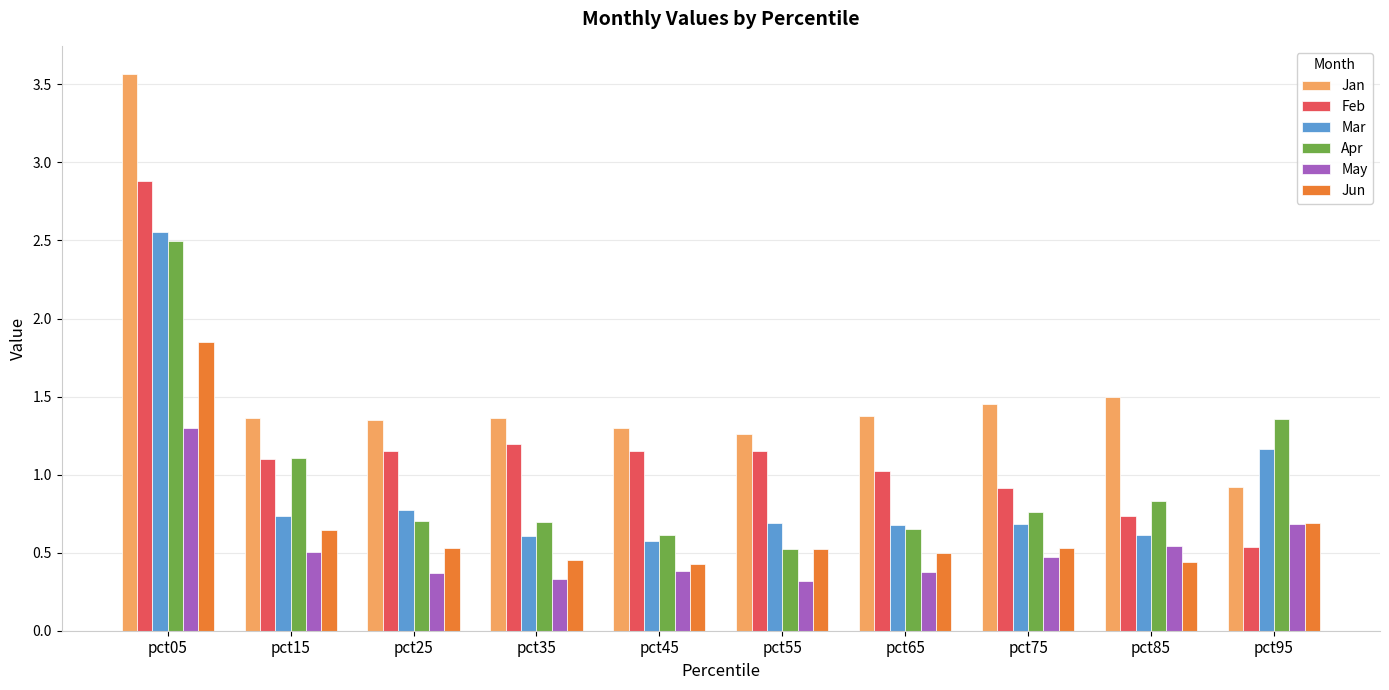

Does the chart contain stacked bars?

No